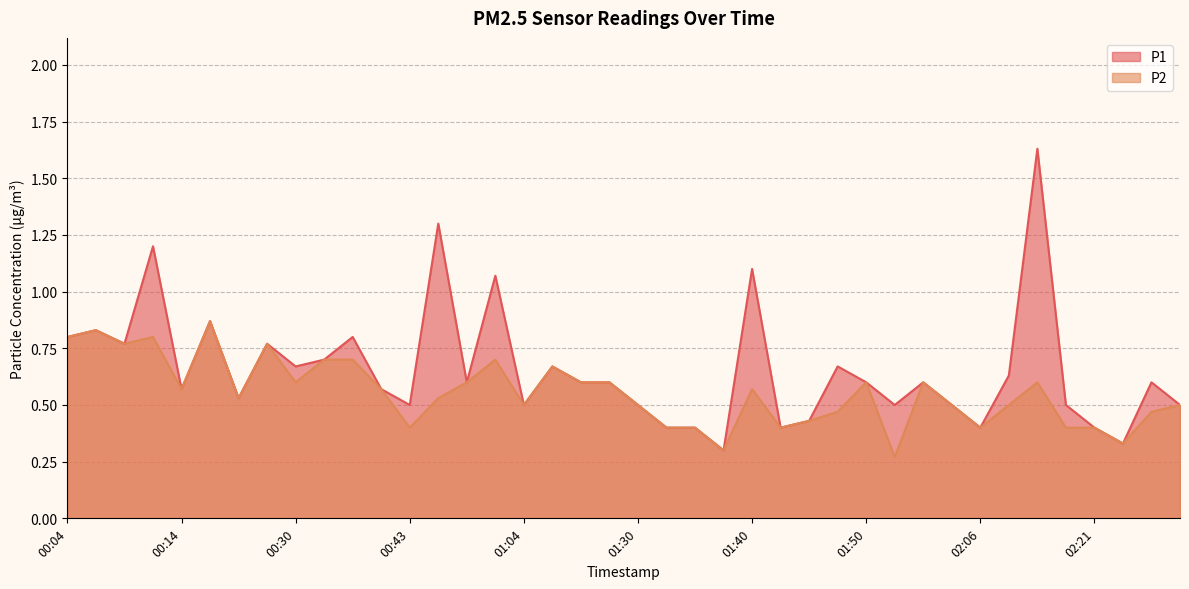

What are all the series names shown in the legend?

P1, P2